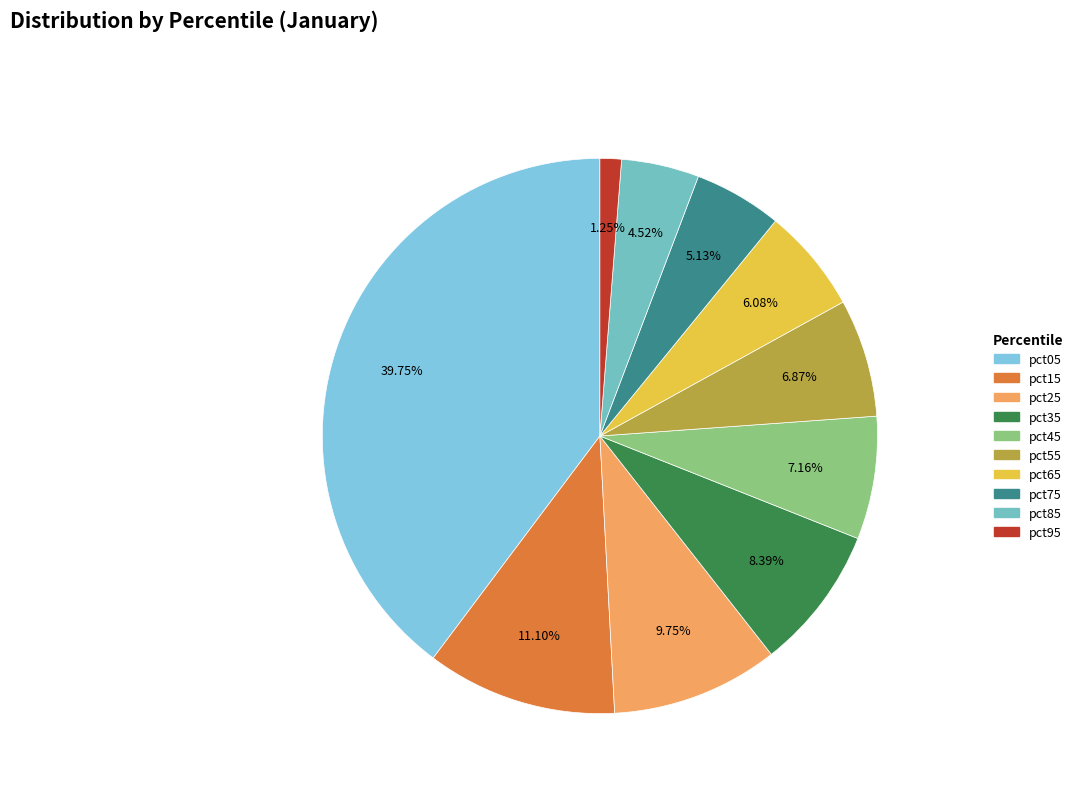

How many segments does this pie chart have?

10